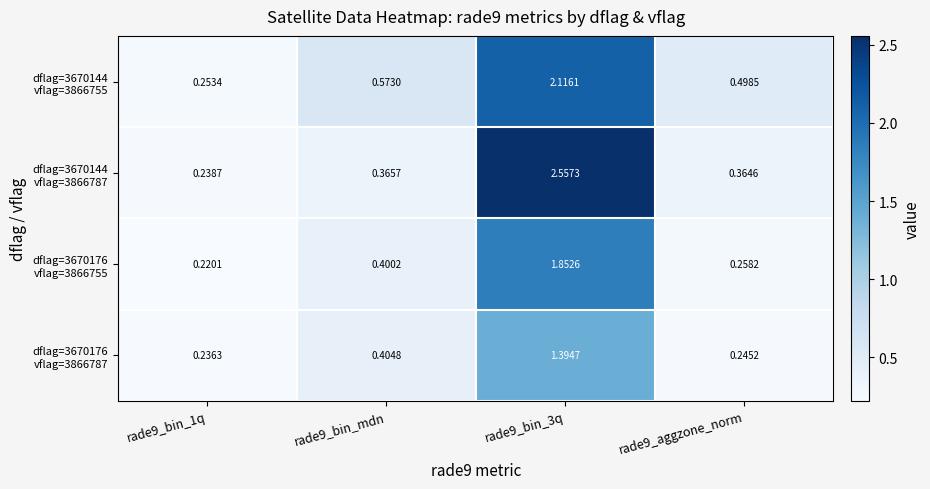

Between rade9_bin_1q and rade9_bin_3q, which is larger?

rade9_bin_3q